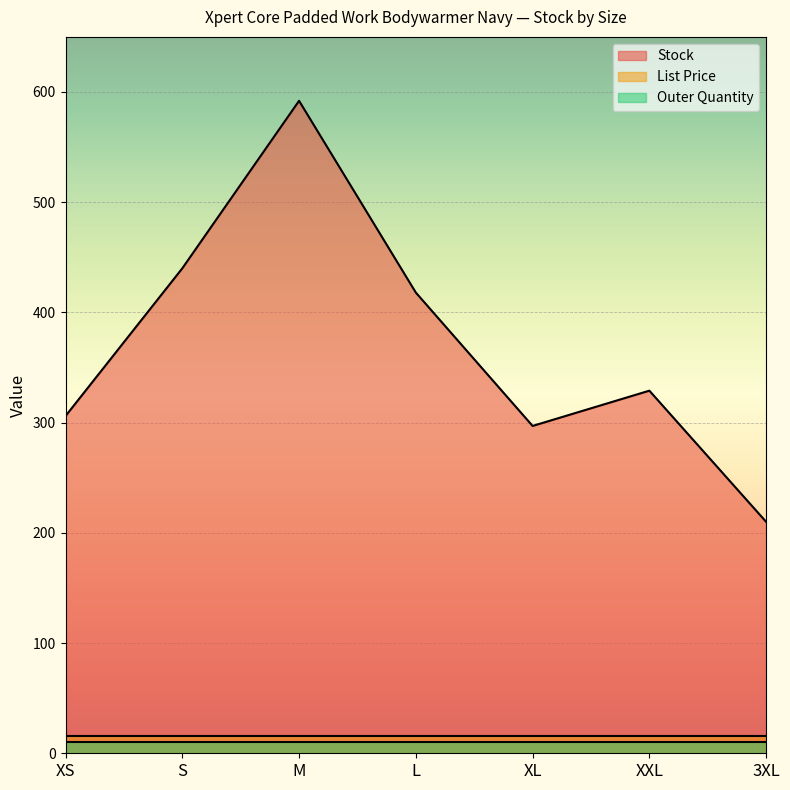

What is the sum of all Stock values?

2592.0